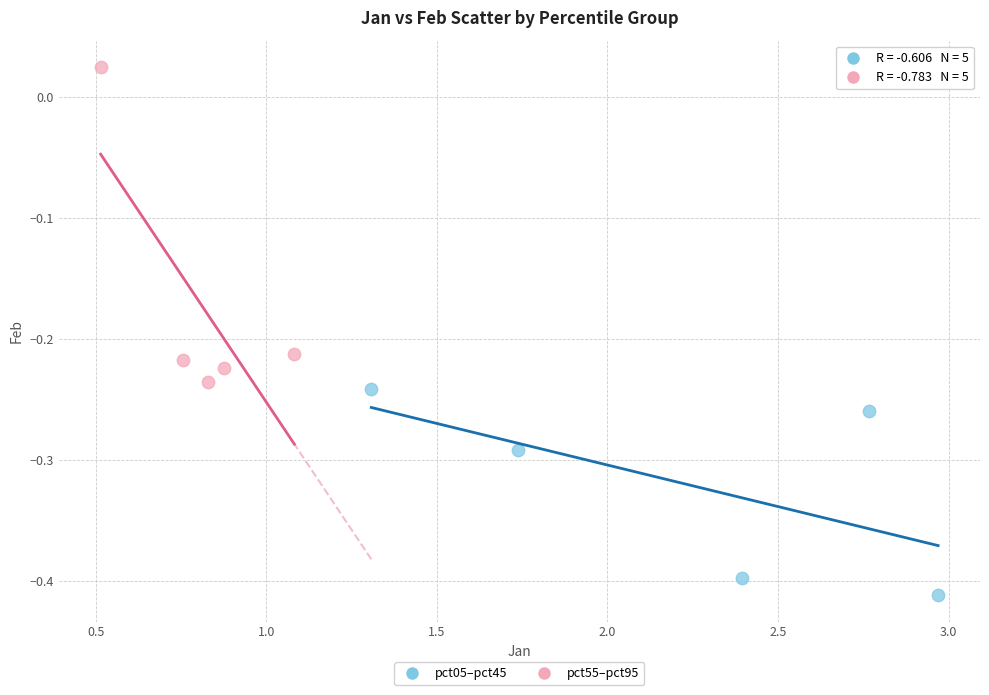

Which series contains the lowest Y value?

pct05–pct45